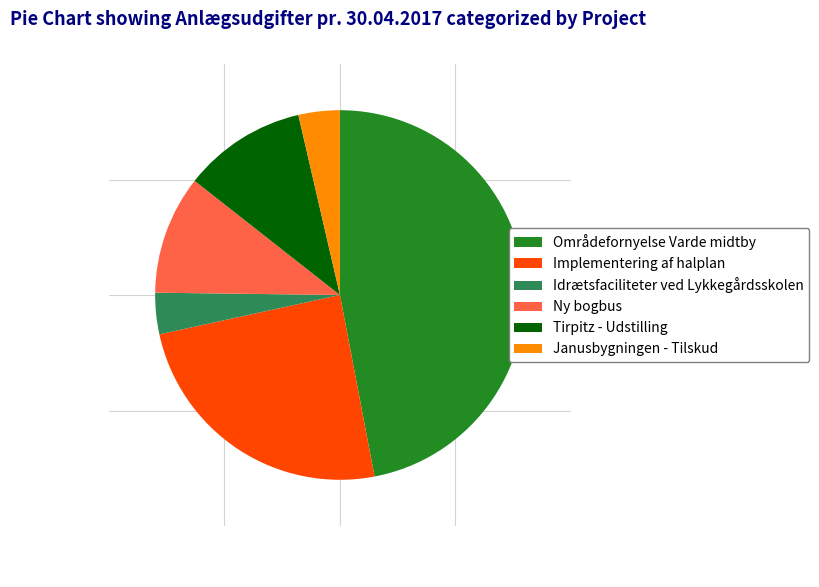

Count the number of slices in the pie.

6